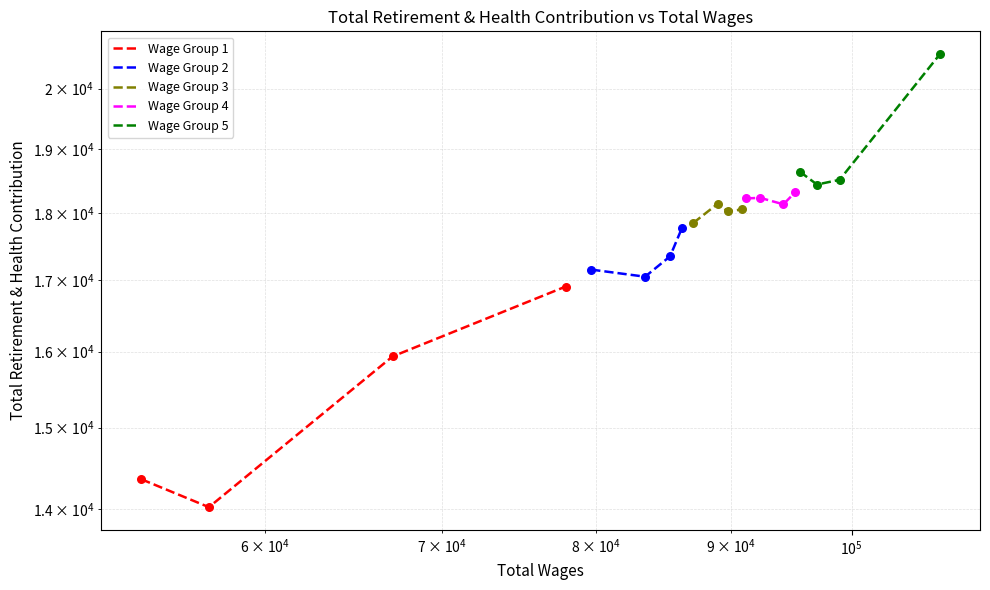

Which series contains the lowest Y value?

Wage Group 1